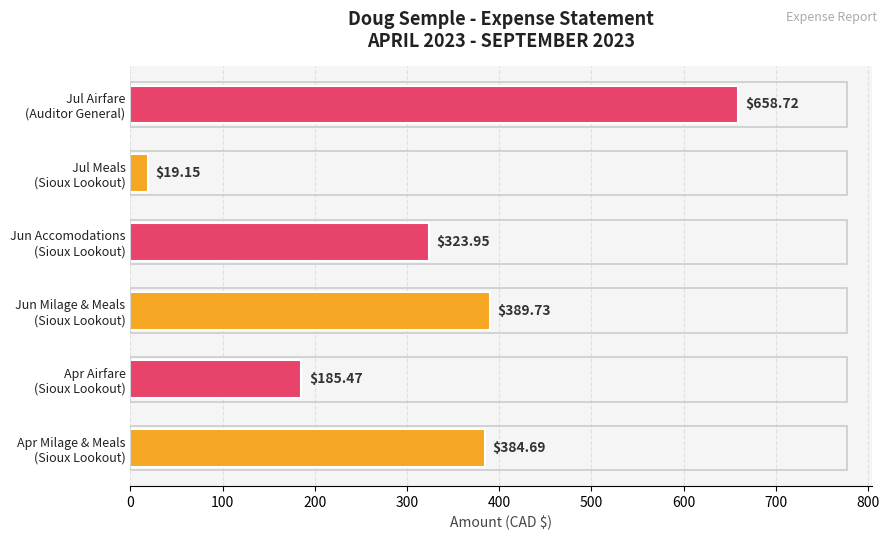

What is the difference between the maximum and minimum values?

639.6